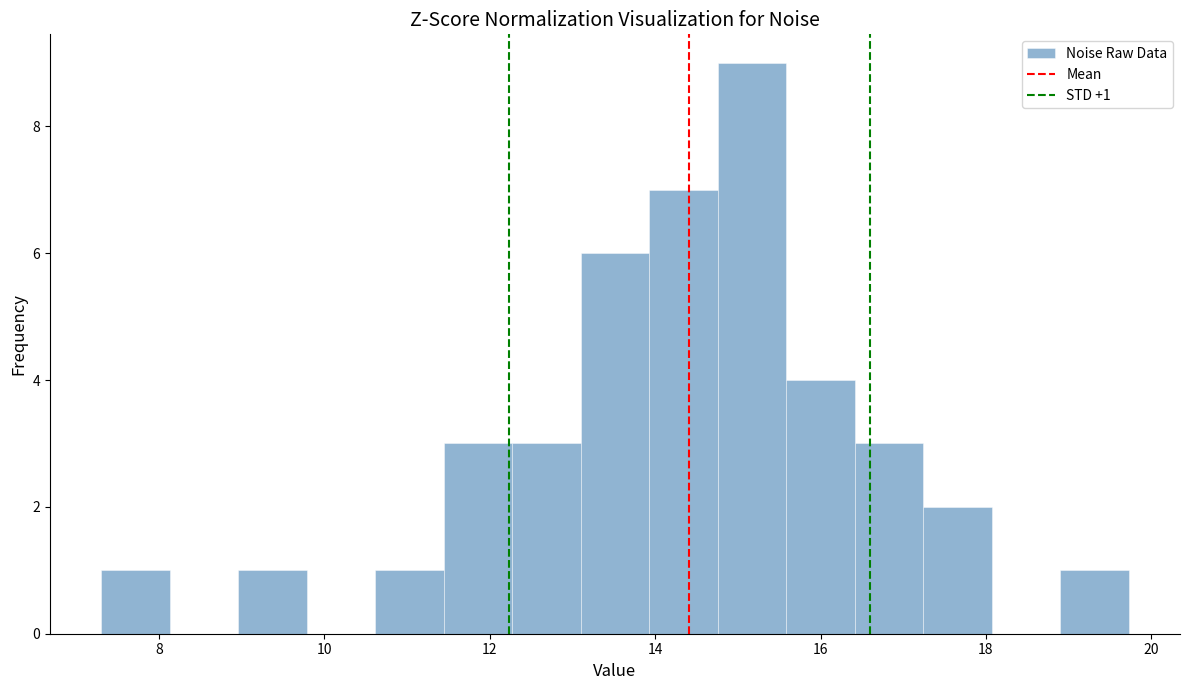

Over which range of the x-axis is the bar tallest?

14.8 to 15.6